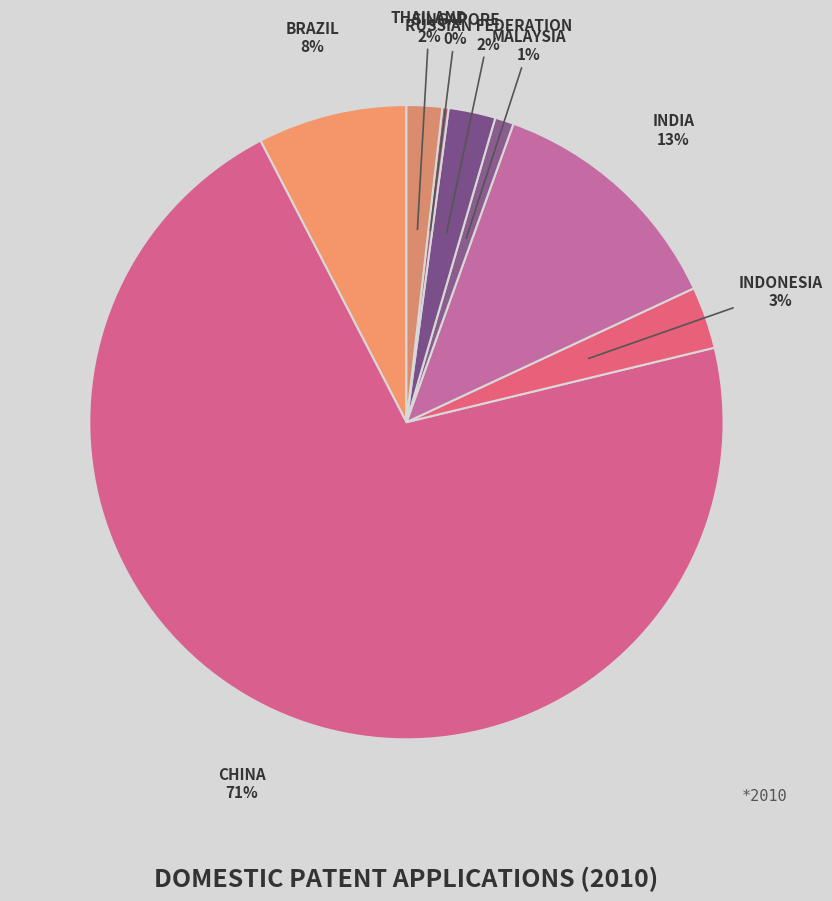

Rank the categories by value from highest to lowest.

China, India, Brazil, Indonesia, Russian Federation, Thailand, Malaysia, Singapore